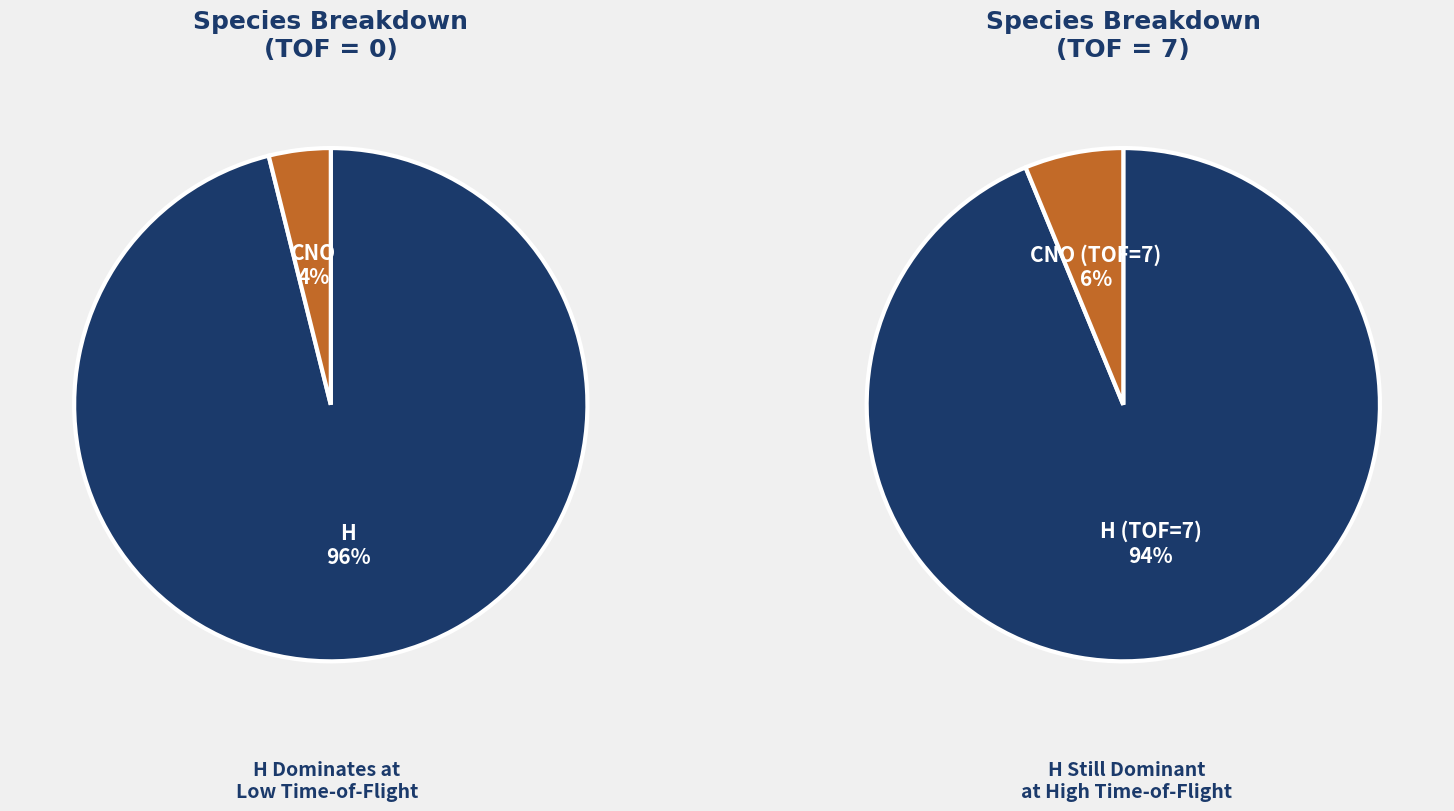

Which has a higher value, H or CNO?

H